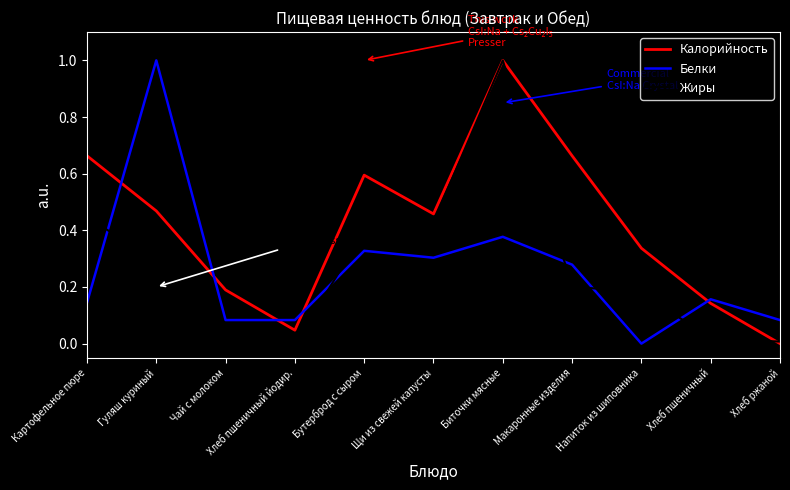

Which series has the largest total across all categories?

Калорийность